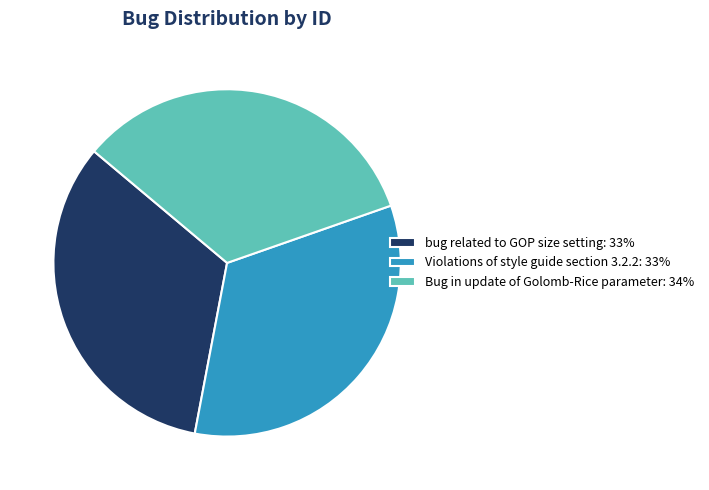

Do Violations of style guide section 3.2.2: 33% and Bug in update of Golomb-Rice parameter: 34% together represent more than half of the pie?

Yes